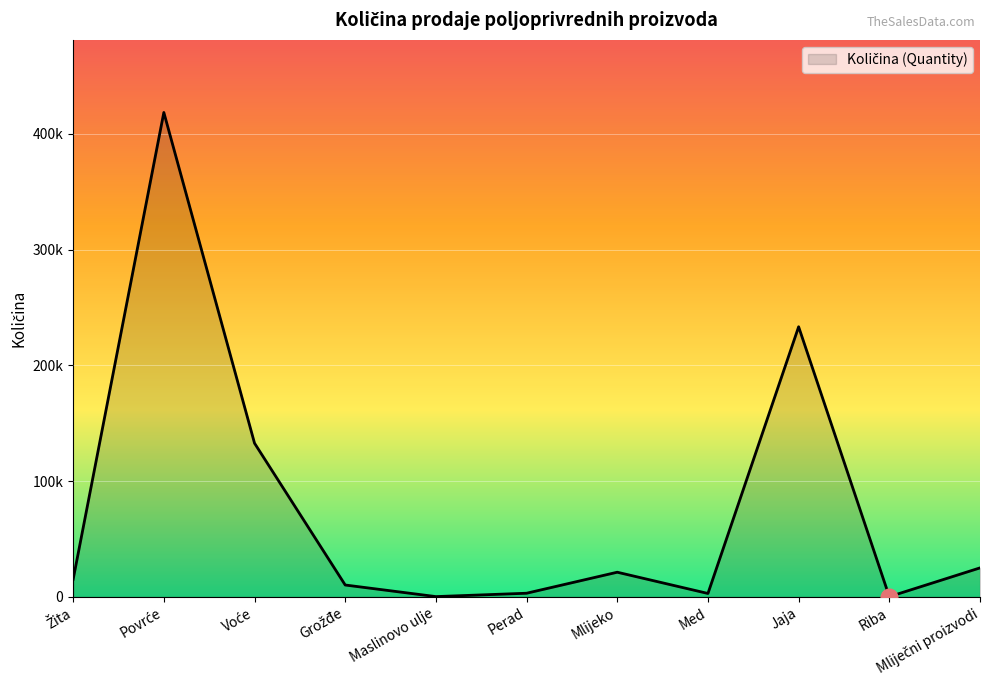

The chart shows a value of 2977 at Med. True or false?

True